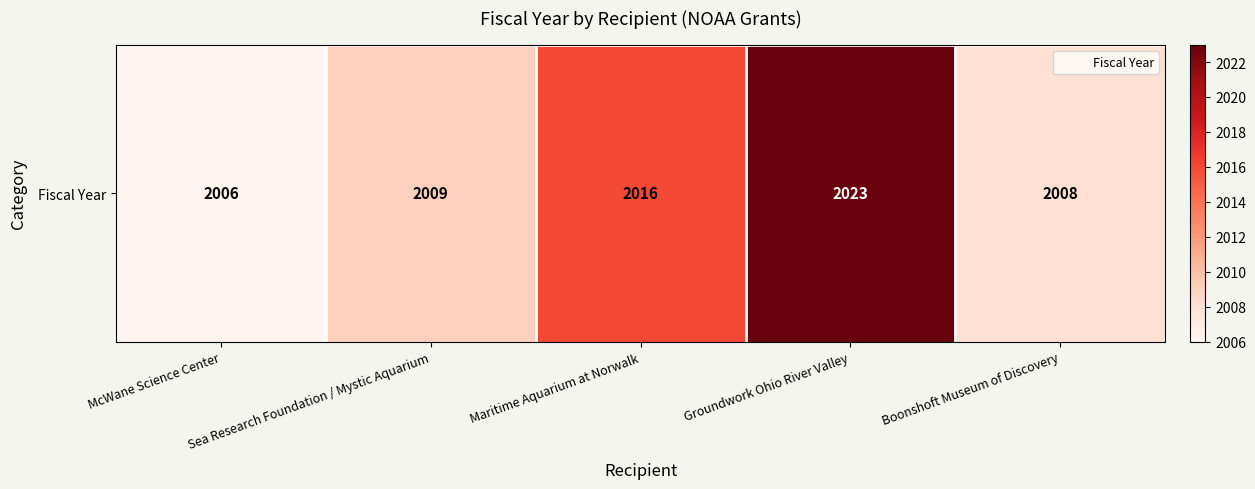

What is the change in value from Sea Research Foundation / Mystic Aquarium to Groundwork Ohio River Valley?

+14